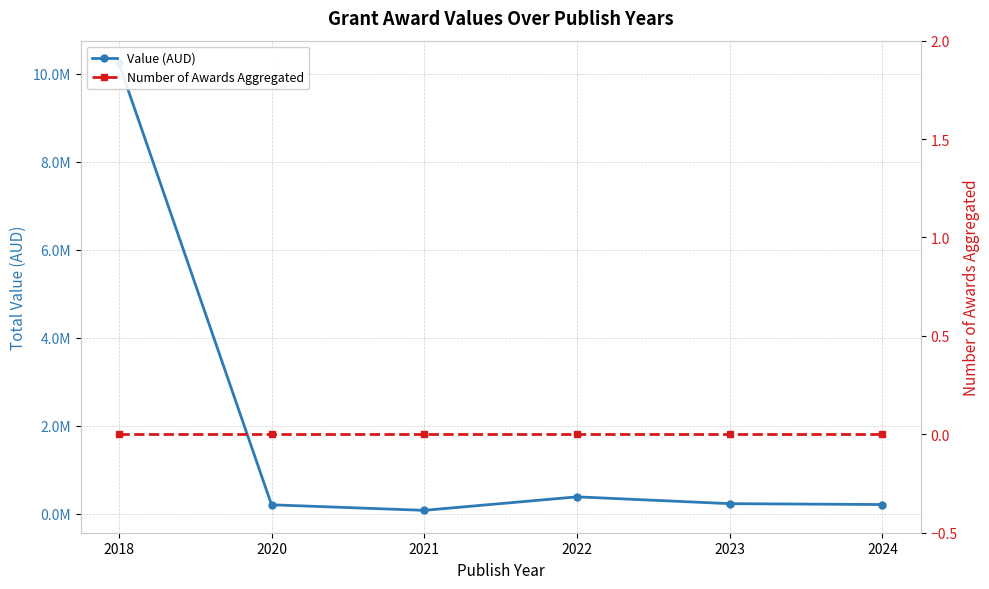

Where is the first local minimum for Value (AUD)?

2021